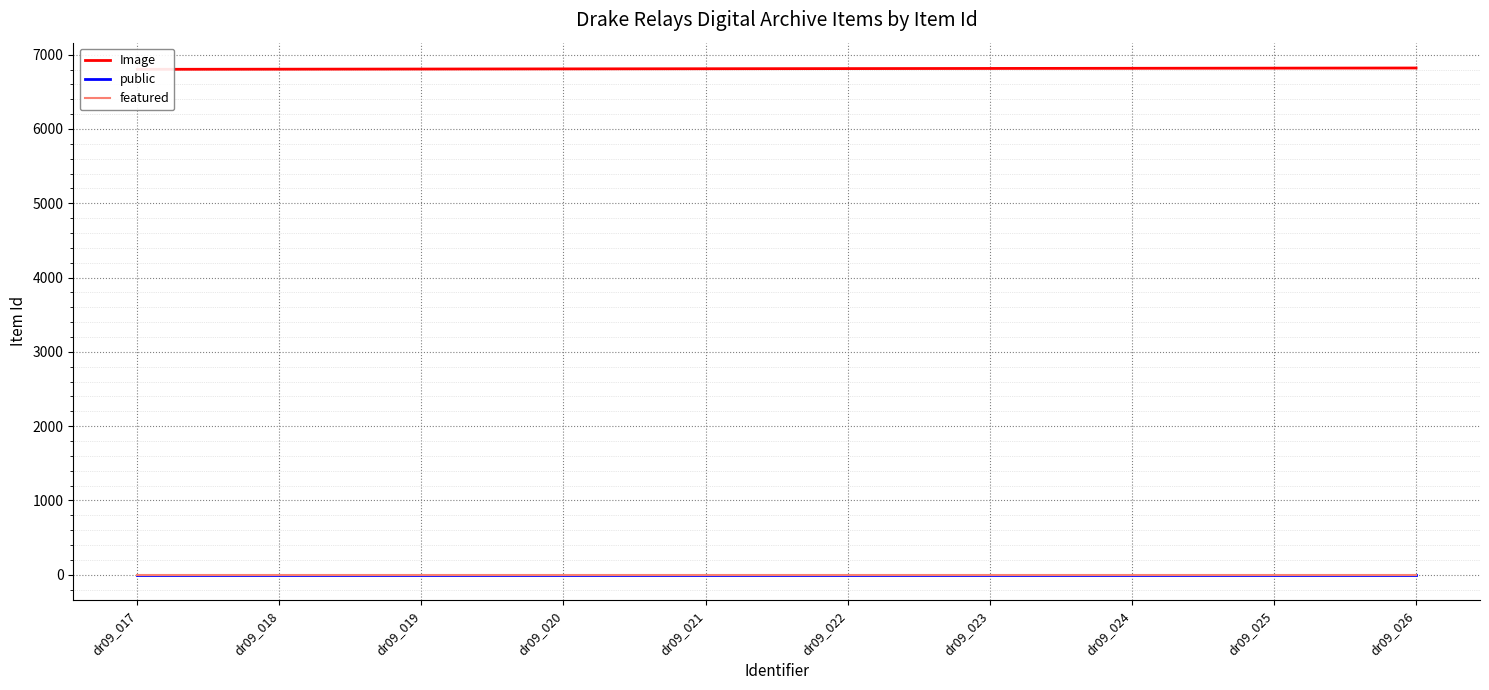

Which series has the largest total across all categories?

Image